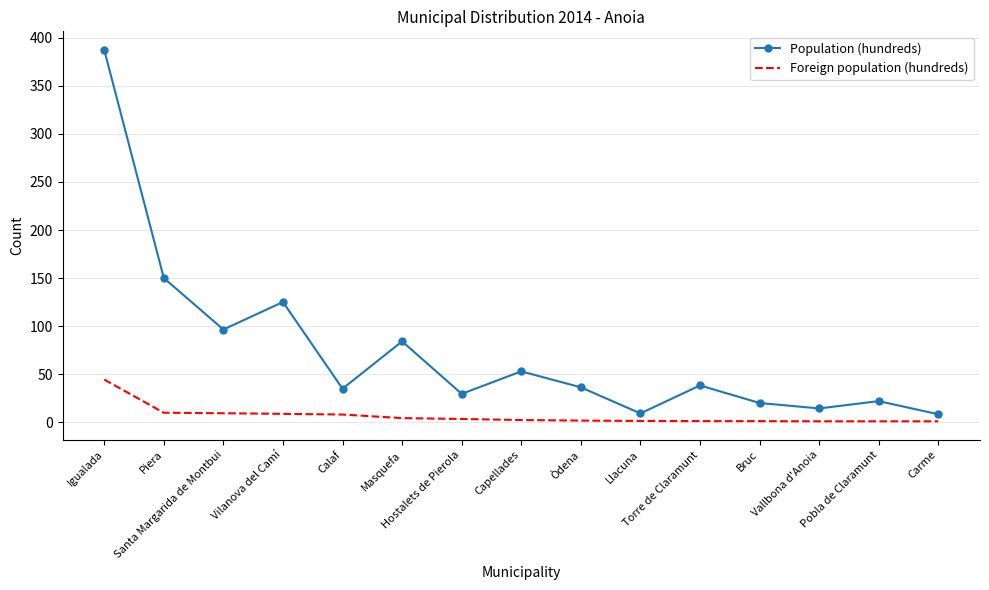

True or false: Foreign population (hundreds) and Population (hundreds) intersect in this chart.

False